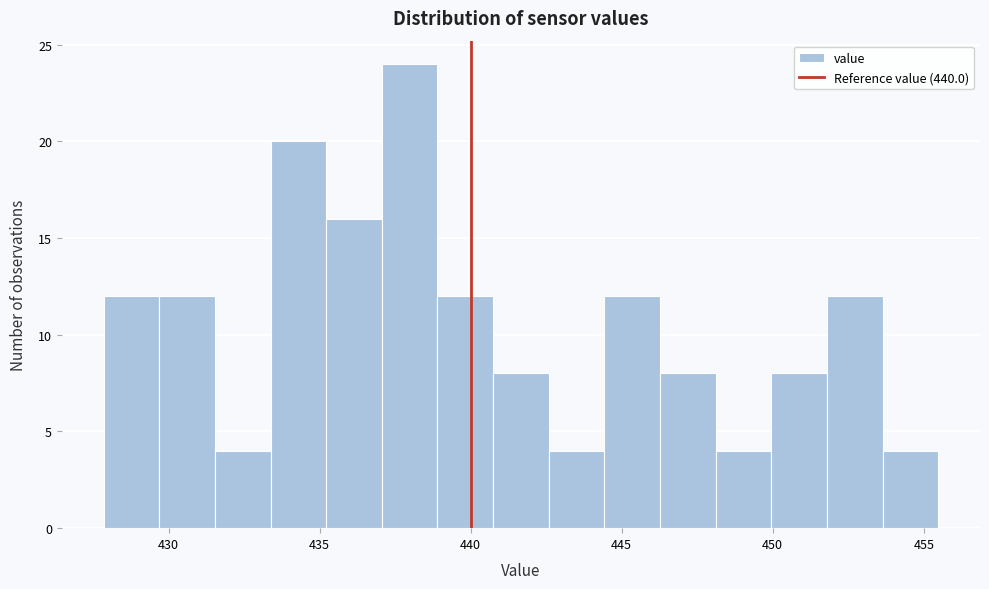

Read against the x-axis, roughly where is the centre of the tallest bar?

438.0